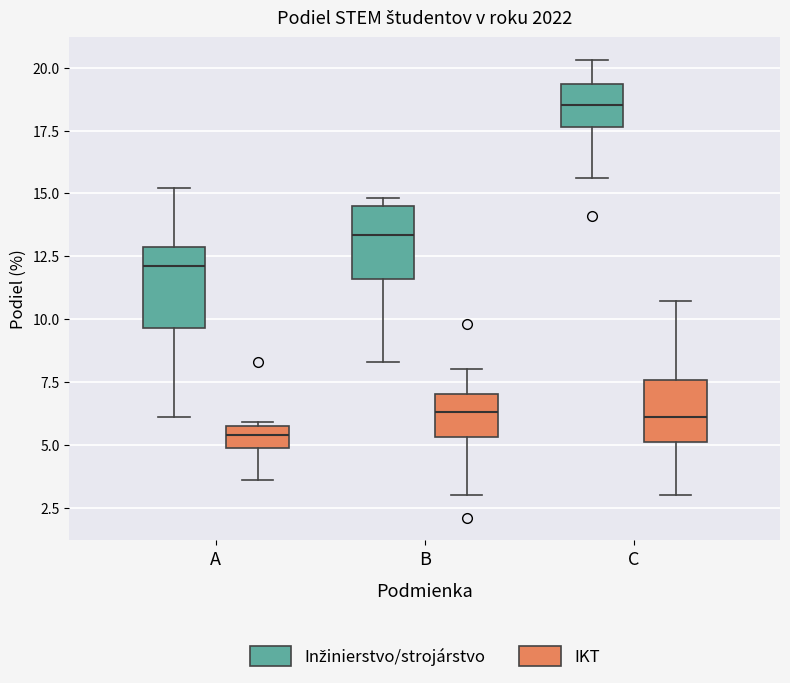

Reading left to right, read every box against the y-axis: the position of its median line, the range the box covers, and the ends of its whiskers. The values are not printed on the chart, so give them approximately, as read against the axis.

A (Inžinierstvo/strojárstvo): median 12.0, box 9.5 to 13.0, whiskers 6.0 to 15.0
A (IKT): median 5.5, box 5.0 to 6.0, whiskers 3.5 to 6.0 (just above the box's upper edge)
B (Inžinierstvo/strojárstvo): median 13.5, box 11.5 to 14.5, whiskers 8.5 to 15.0
B (IKT): median 6.5, box 5.5 to 7.0, whiskers 3.0 to 8.0
C (Inžinierstvo/strojárstvo): median 18.5, box 17.5 to 19.5, whiskers 15.5 to 20.5
C (IKT): median 6.0, box 5.0 to 7.5, whiskers 3.0 to 10.5